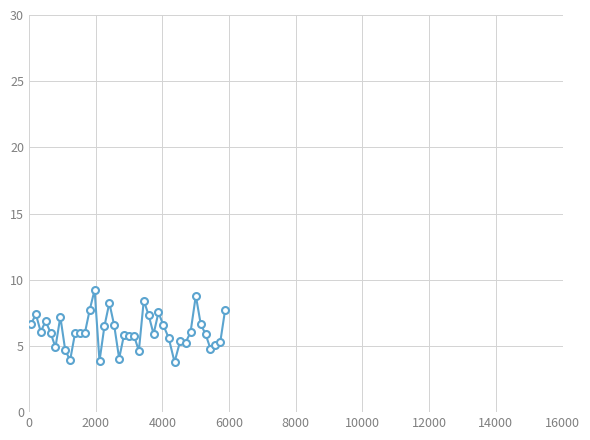

What is the value of the 3rd point from the left?

6.1